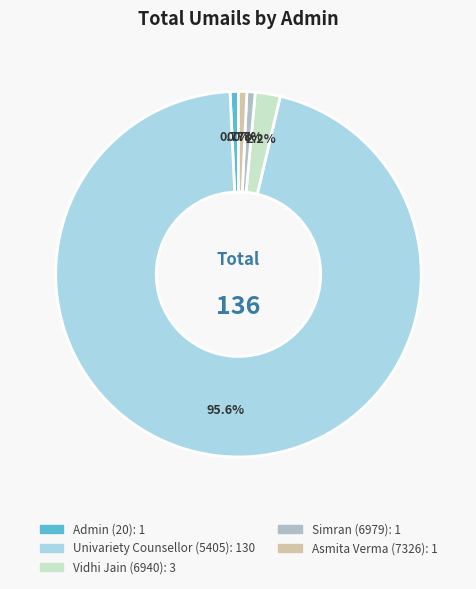

Combined, do Asmita Verma (7326) and Admin (20) account for over 50%?

No